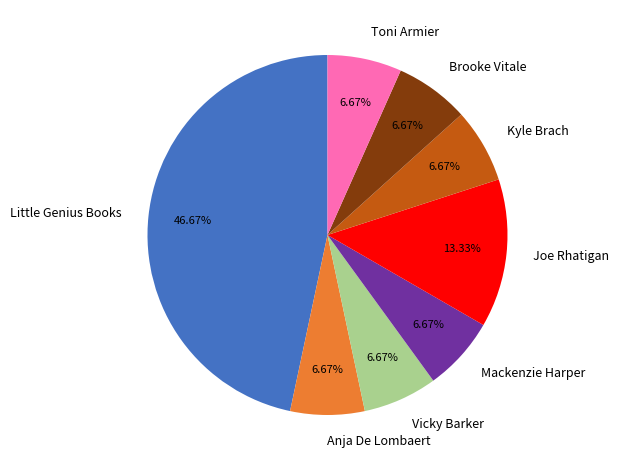

Is there a majority slice in this chart?

No